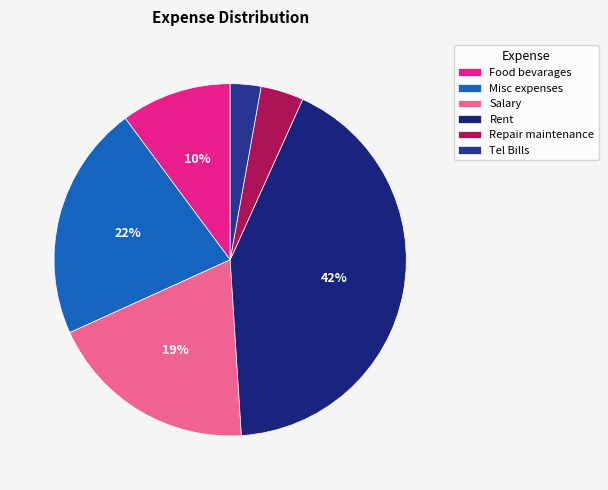

How many segments does this pie chart have?

6